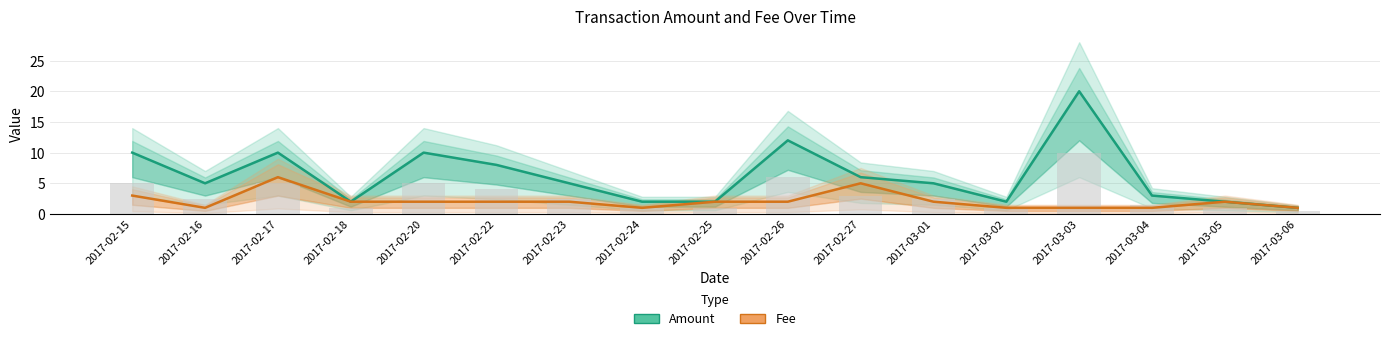

At which label does Fee first exceed 2?

2017-02-15